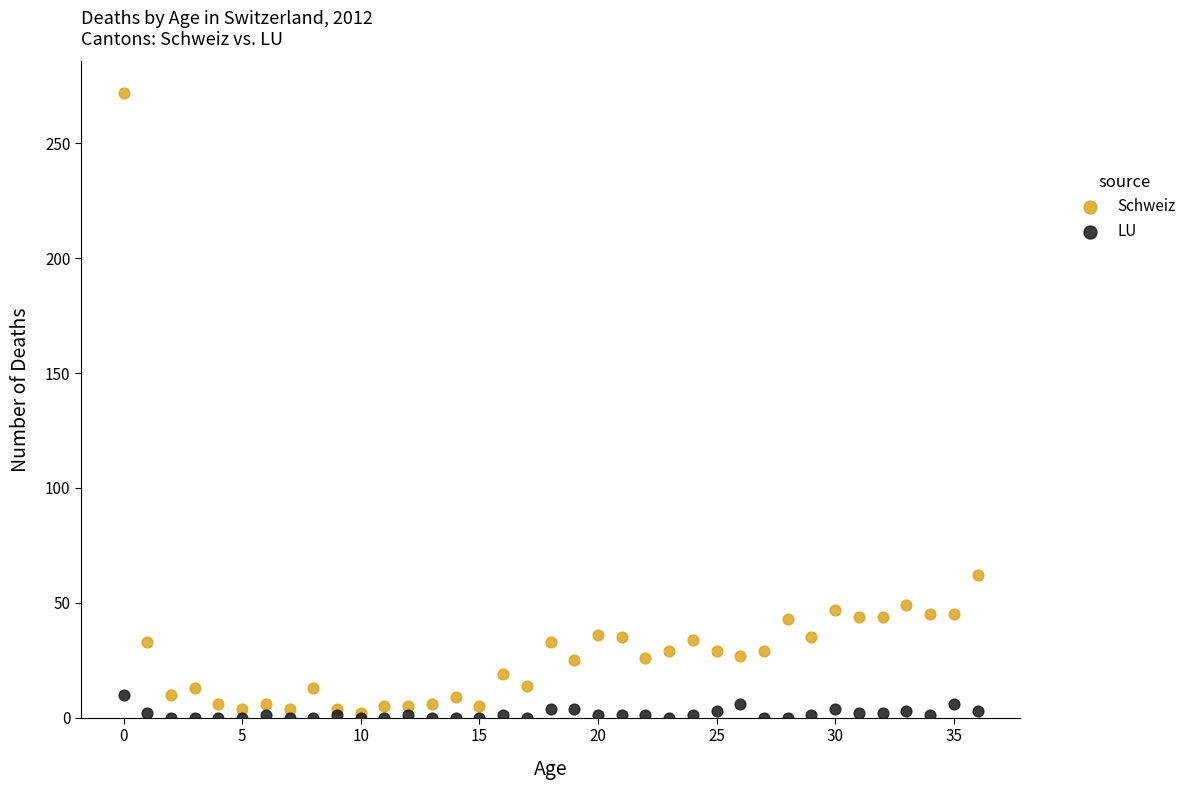

In the Schweiz series, what Y value is closest to 137?

62